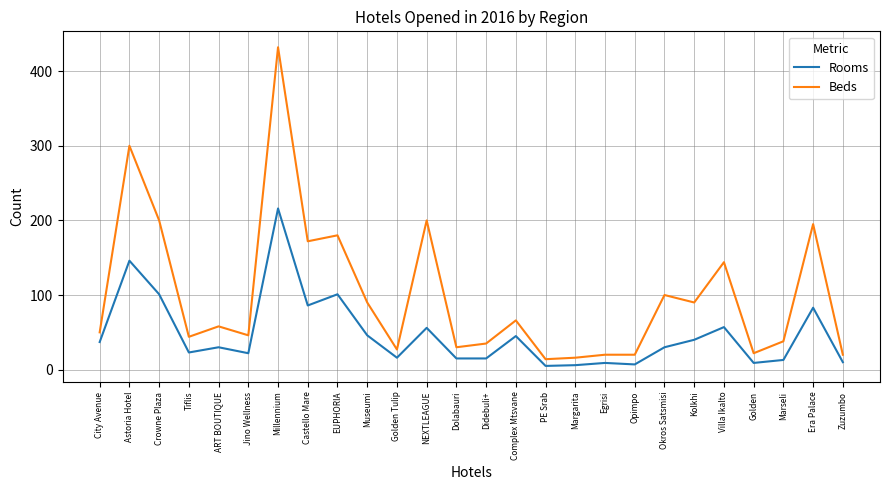

What are all the series names shown in the legend?

Rooms, Beds